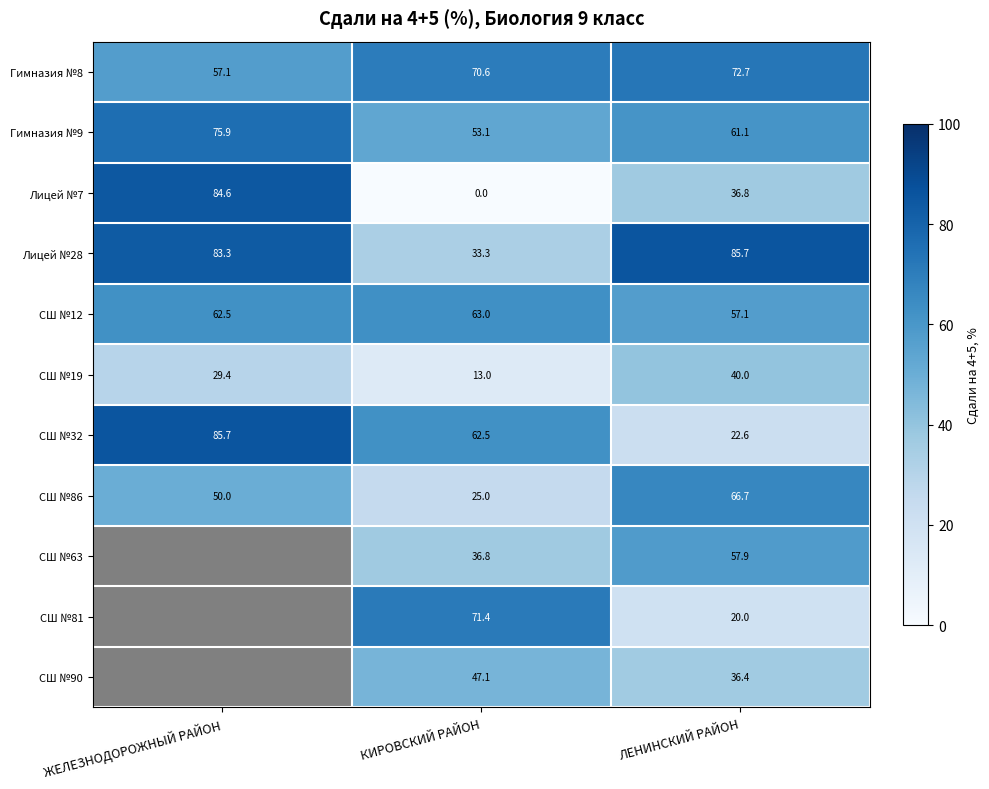

How many data points in СШ №12 are less than 62?

1